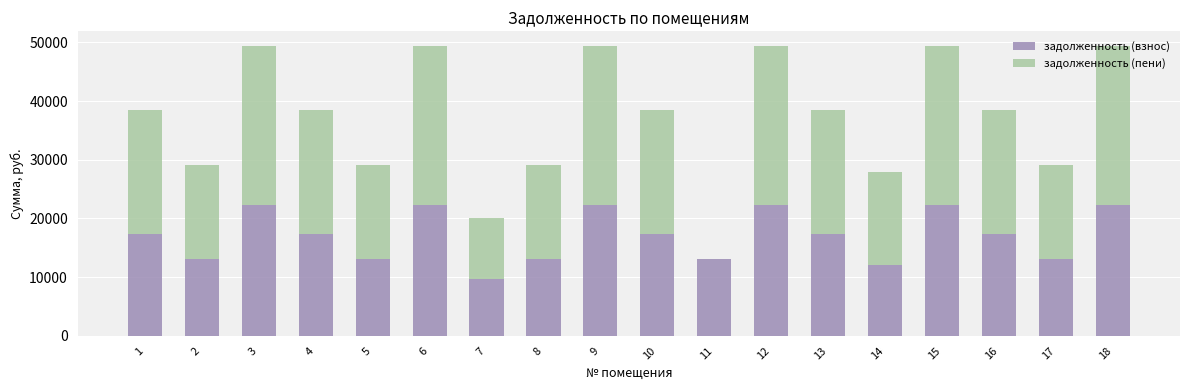

The value of задолженность (взнос) at 8 is 13121.3. True or false?

True